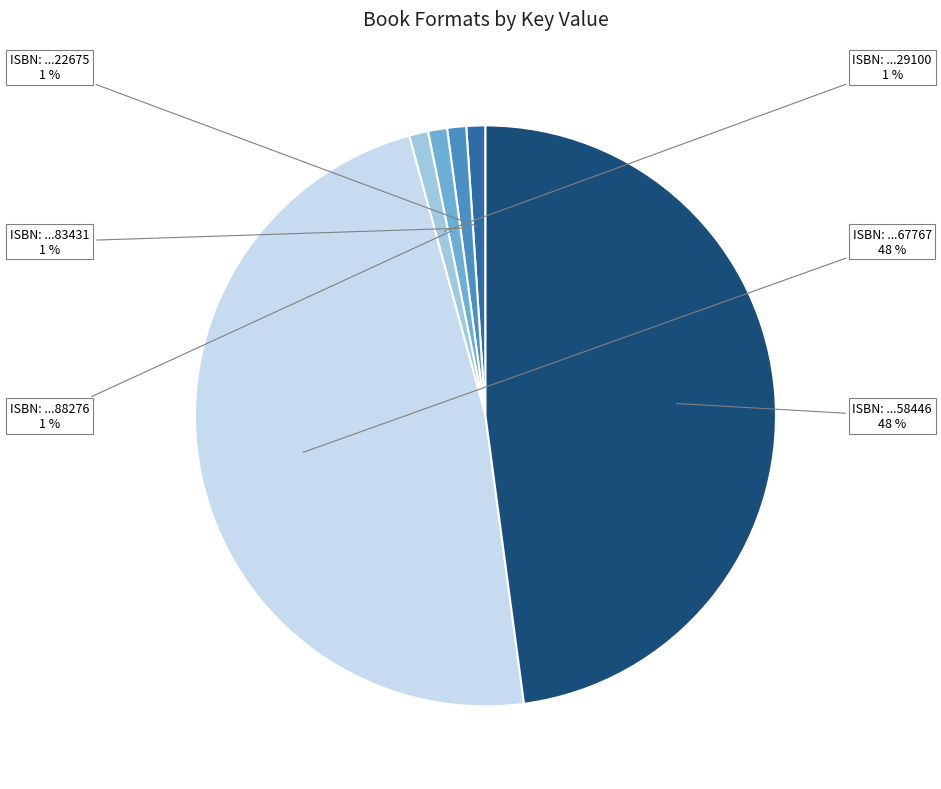

Does any single category account for the majority?

No